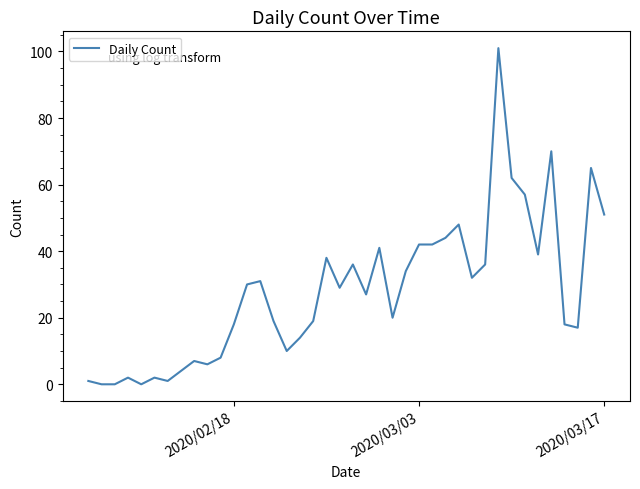

What is the maximum value shown in the chart?

101